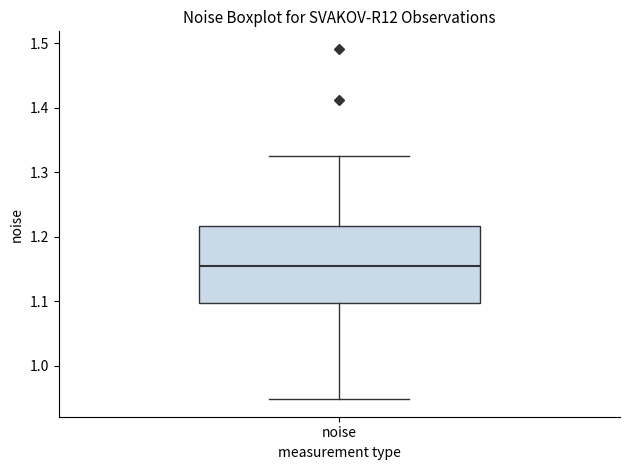

Where is the lower edge of the box for noise on the y-axis? The values are not printed on the chart, so give them approximately, as read against the axis.

1.10